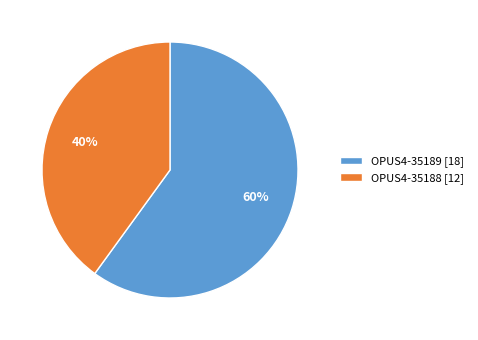

To the nearest percent, what portion does OPUS4-35189 represent?

60%